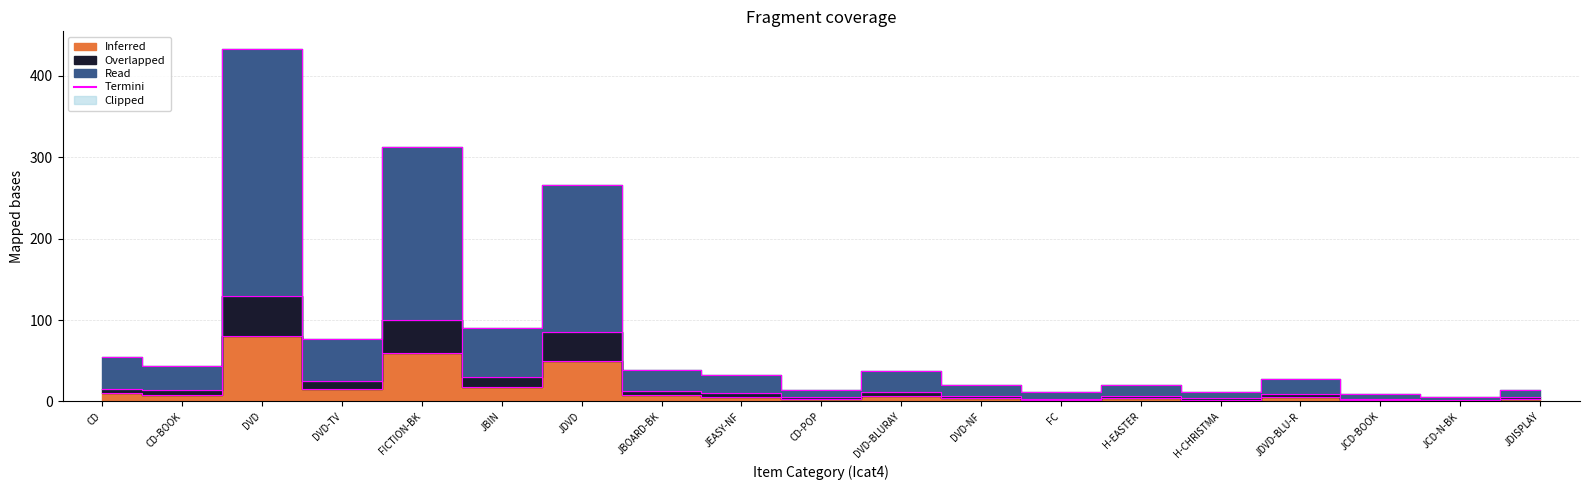

How many data points in Inferred are less than 6?

9